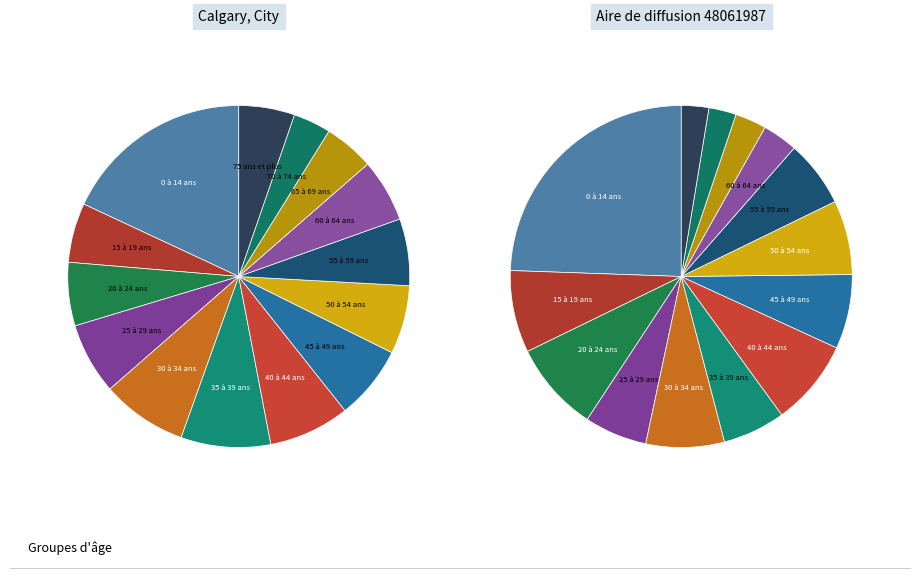

The 25 à 29 ans slice represents 20% of the pie. True or false?

False